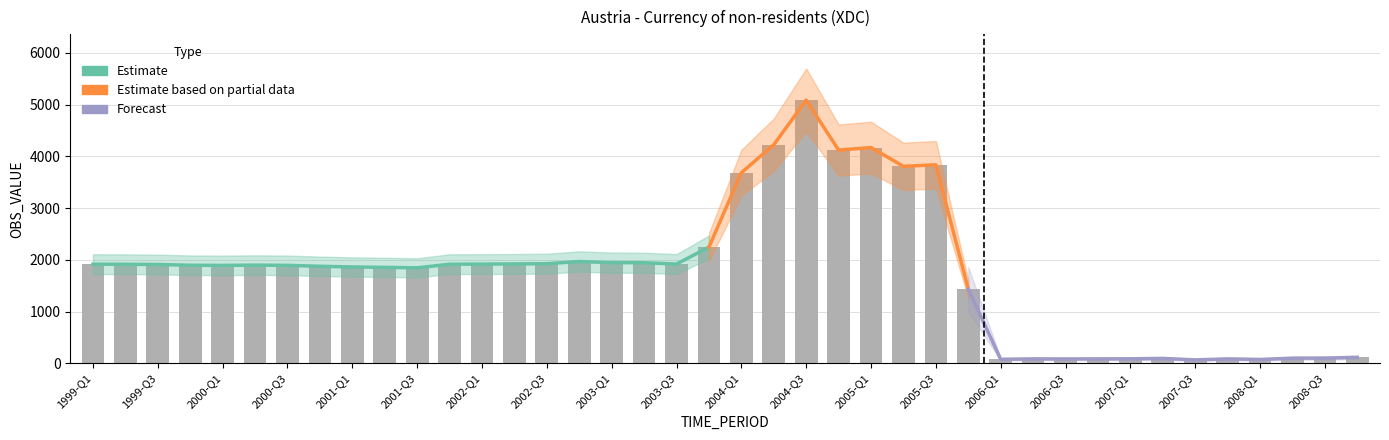

What is the approximate value at 2002-Q1?

1917